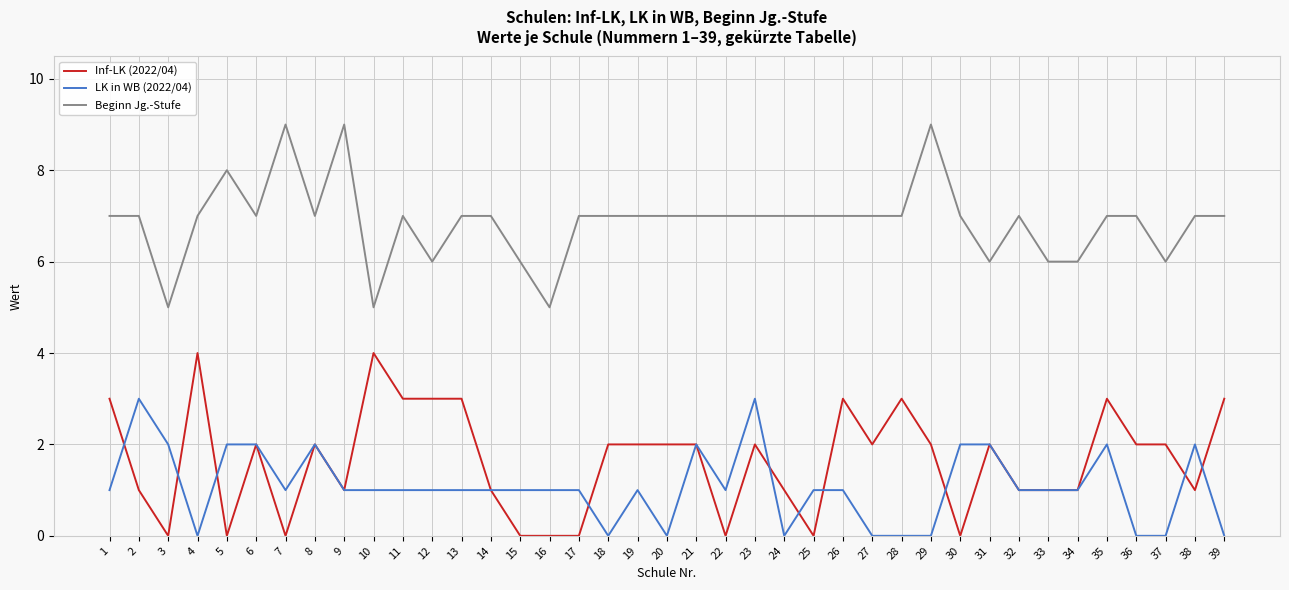

Is it true that Beginn Jg.-Stufe equals 7 at 27?

True